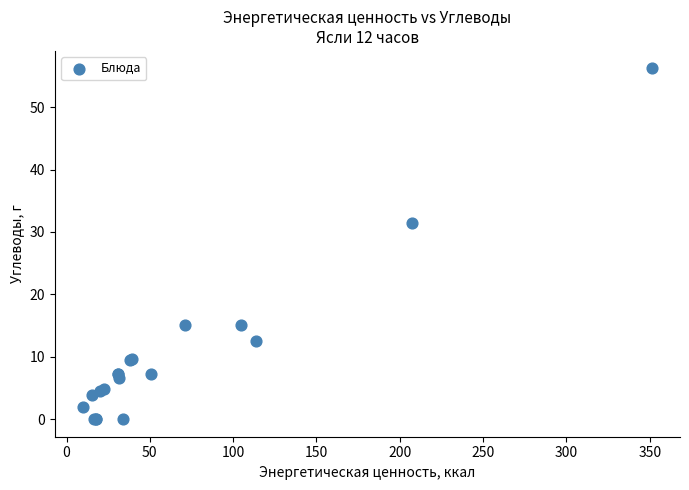

What Y value in the scatter plot is closest to 28?

31.4